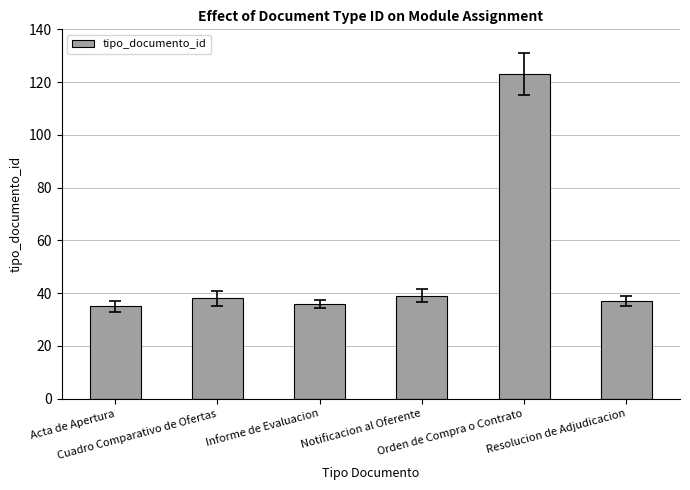

How many data points does each series have?

6